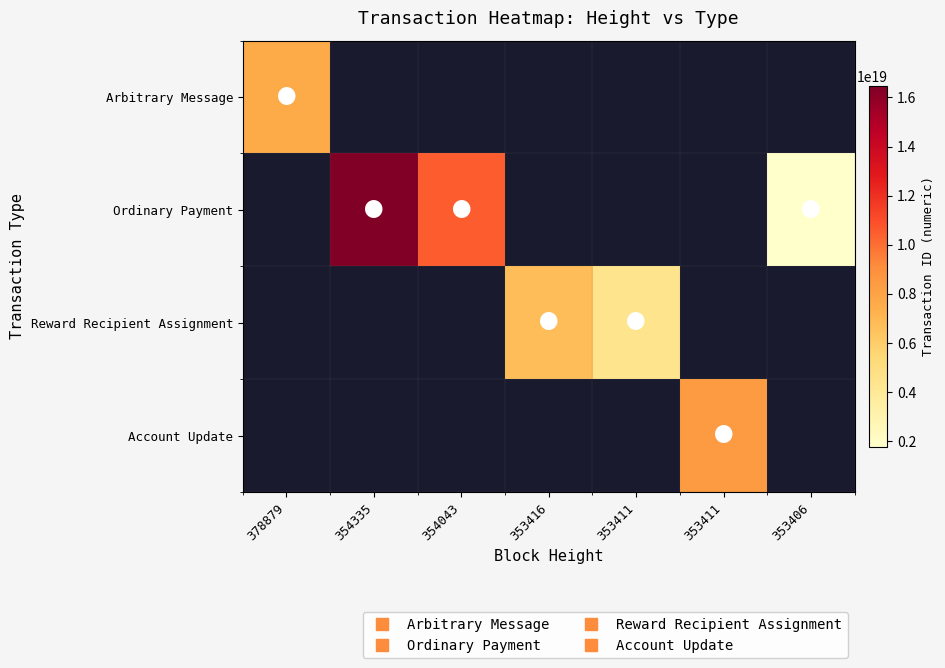

Is it true that Reward Recipient Assignment equals 7742621461719480320.0 at 353411?

False